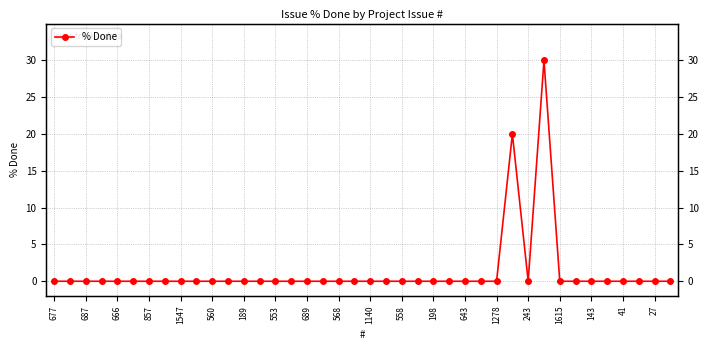

Rank the categories by value from lowest to highest.

677, 687, 666, 857, 1547, 560, 189, 553, 689, 568, 1140, 558, 198, 643, 1278, 243, 1615, 143, 41, 27, 20, 21, 22, 23, 24, 25, 26, 27, 28, 30, 32, 33, 34, 35, 36, 37, 38, 39, 29, 31